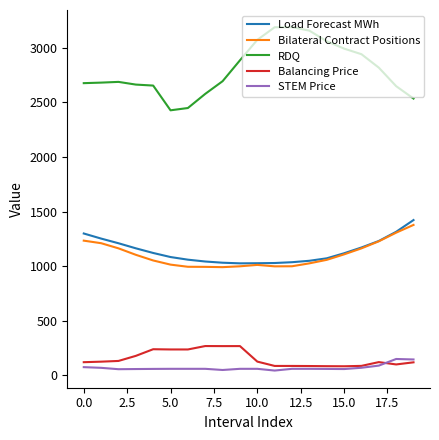

True or false: Balancing Price and RDQ cross at least once.

False